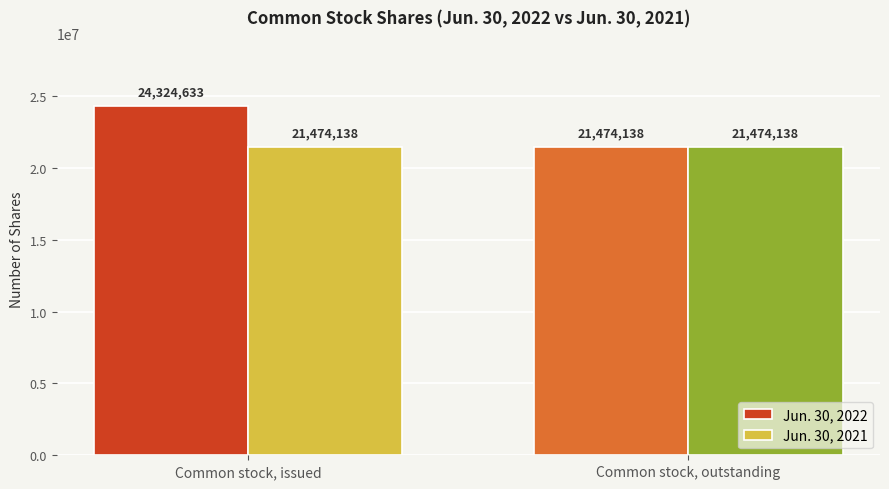

Does the chart contain any negative values?

No